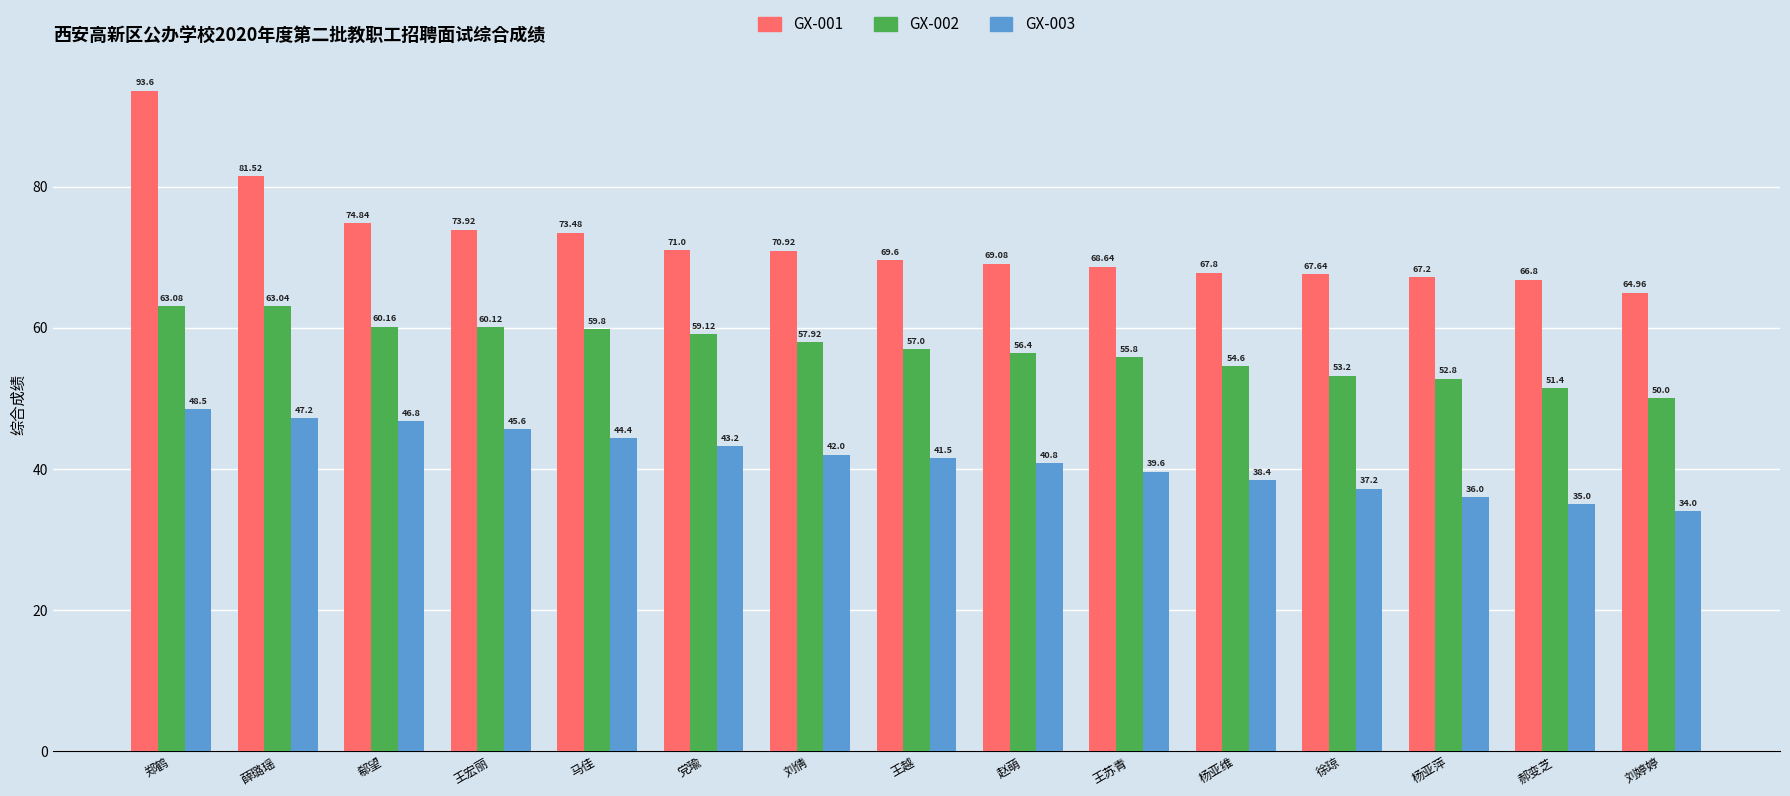

What is the difference between the GX-002 values at 徐琼 and 王宏丽?

6.9